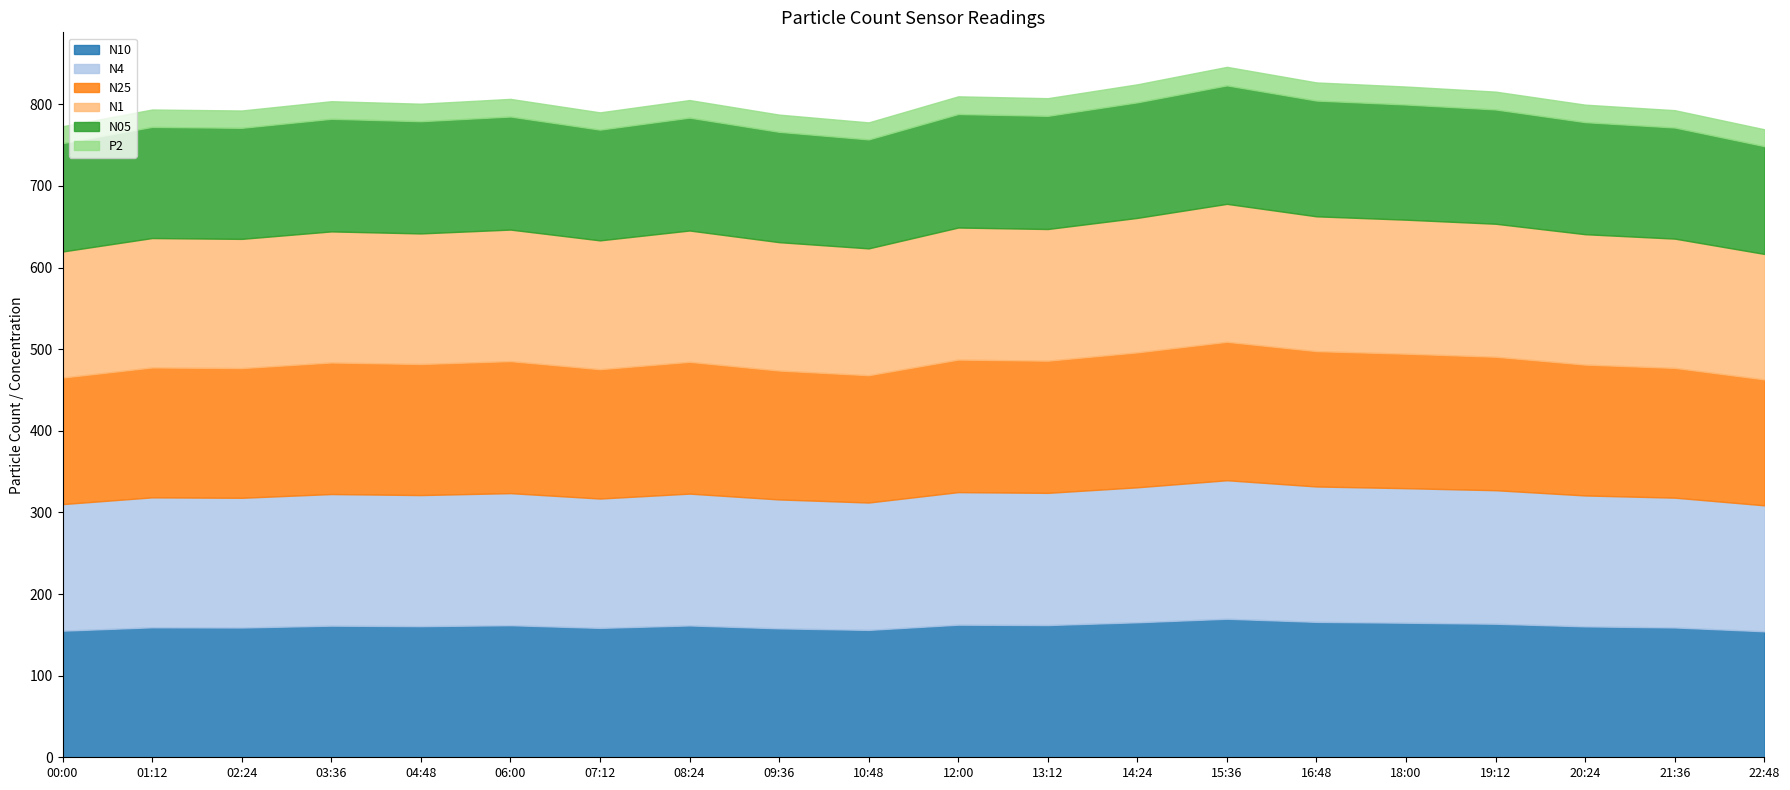

How many data points in N1 are above 160?

10